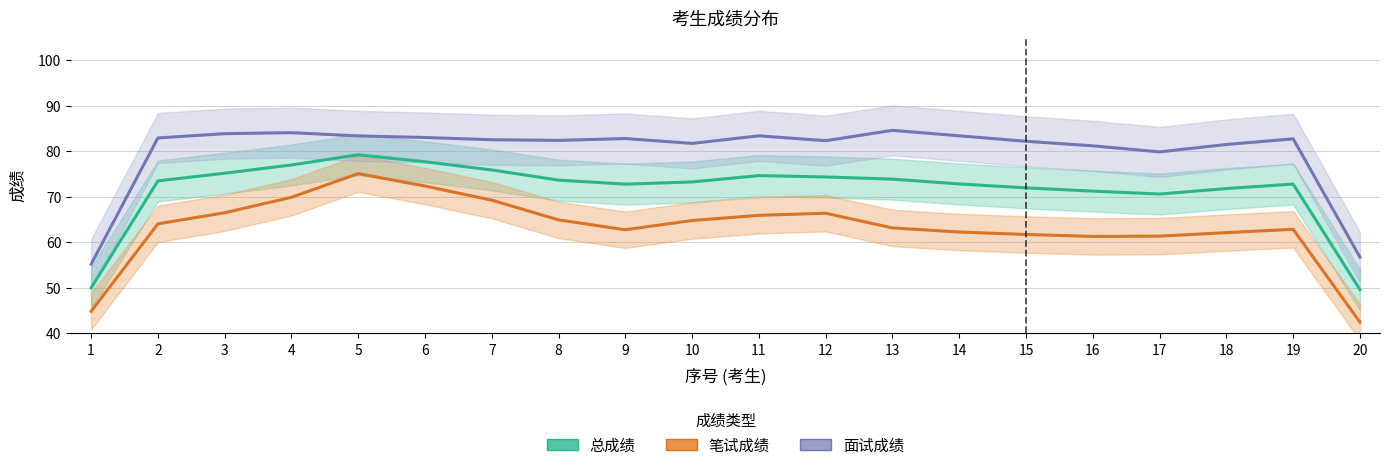

What are all the series names shown in the legend?

总成绩, 笔试成绩, 面试成绩